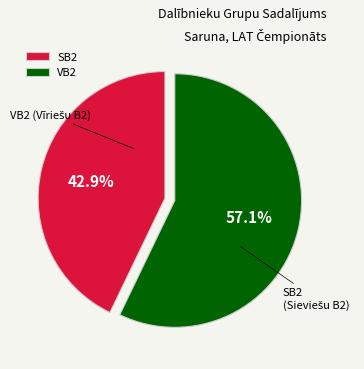

Which has a higher value, VB2 or SB2?

VB2